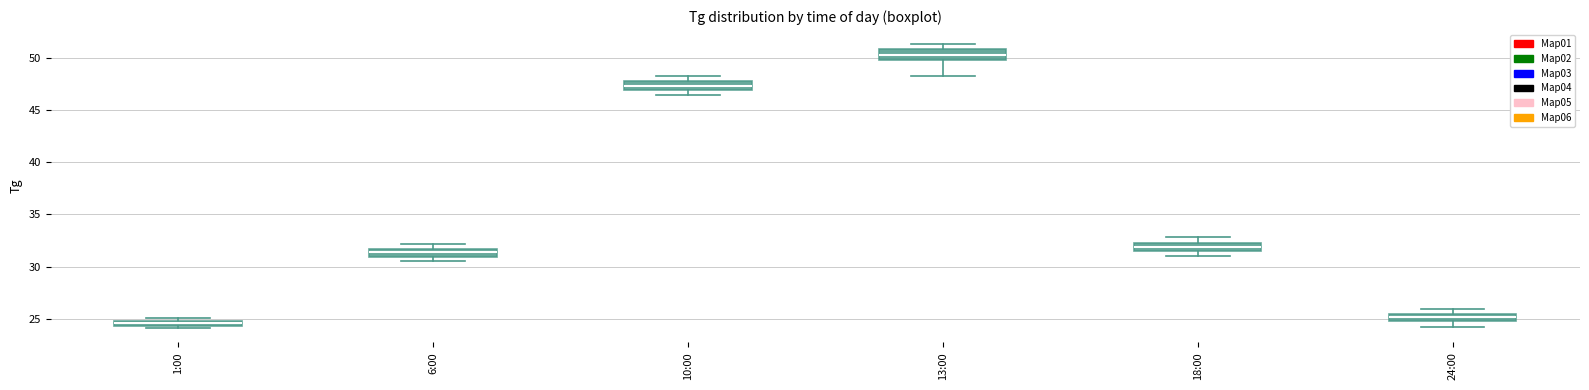

Which box has the highest median line?

13:00